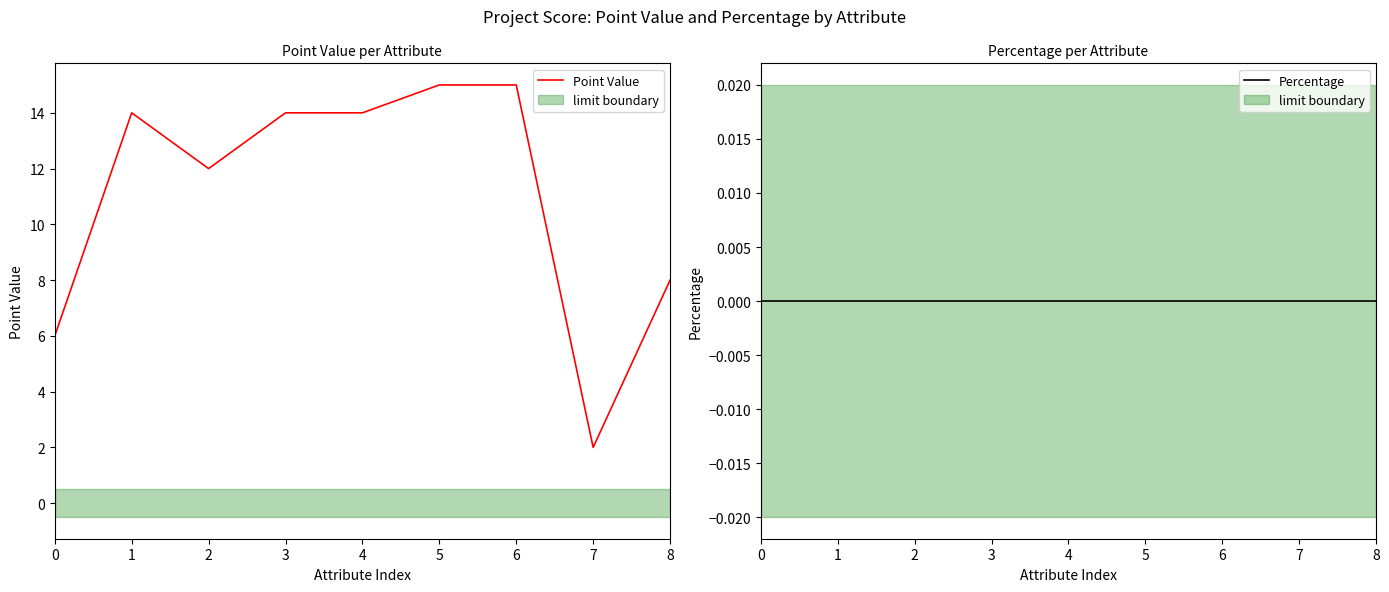

How many lines are shown in the chart?

2